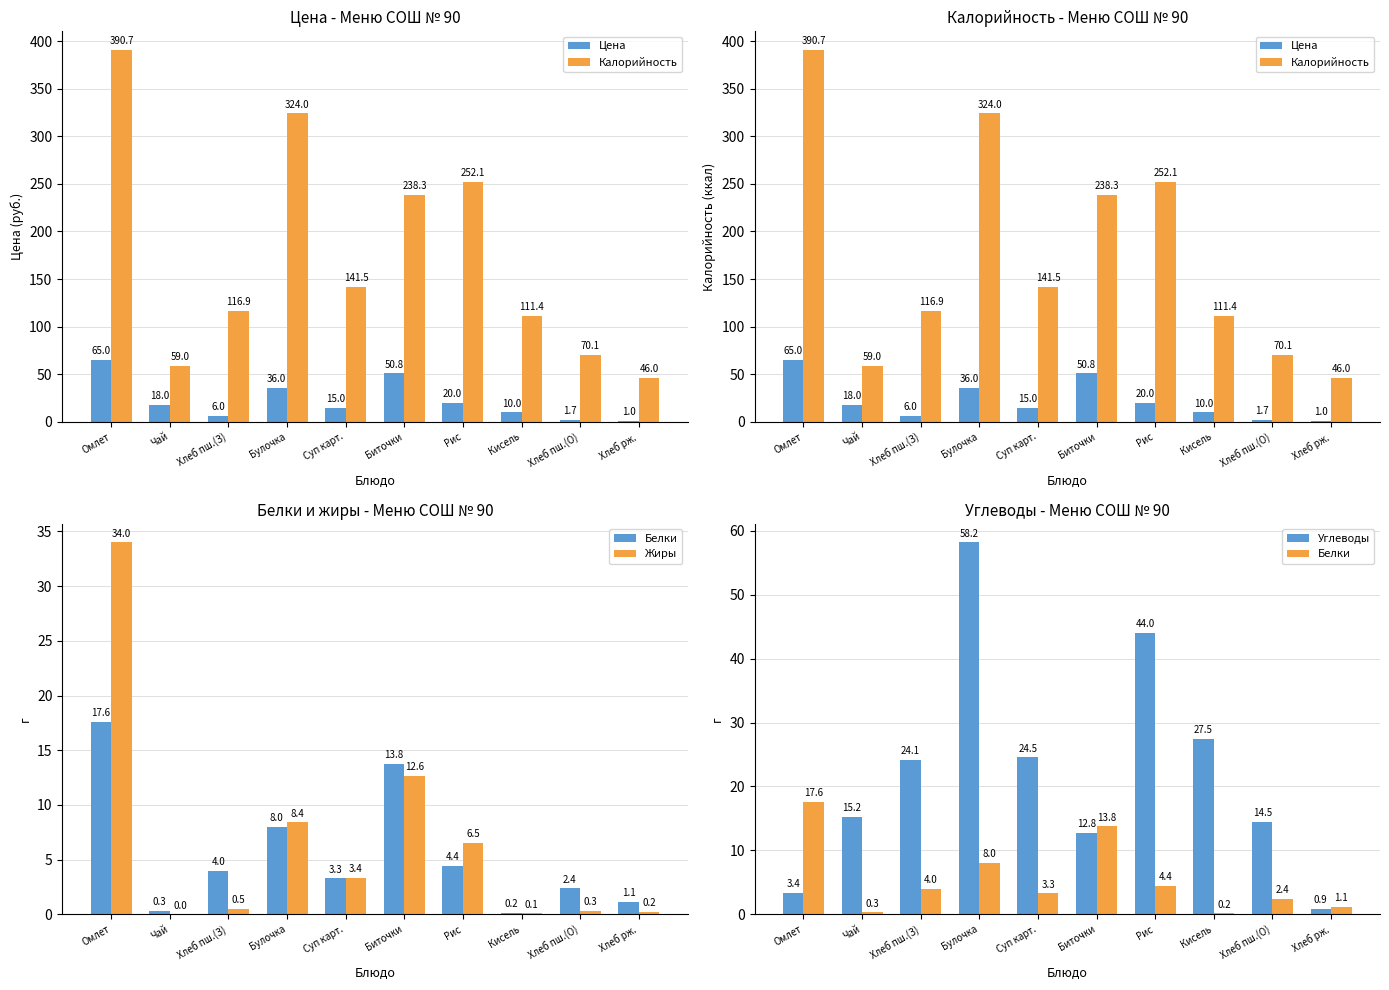

True or false: Калорийность has a value of 191.2 at Омлет.

False